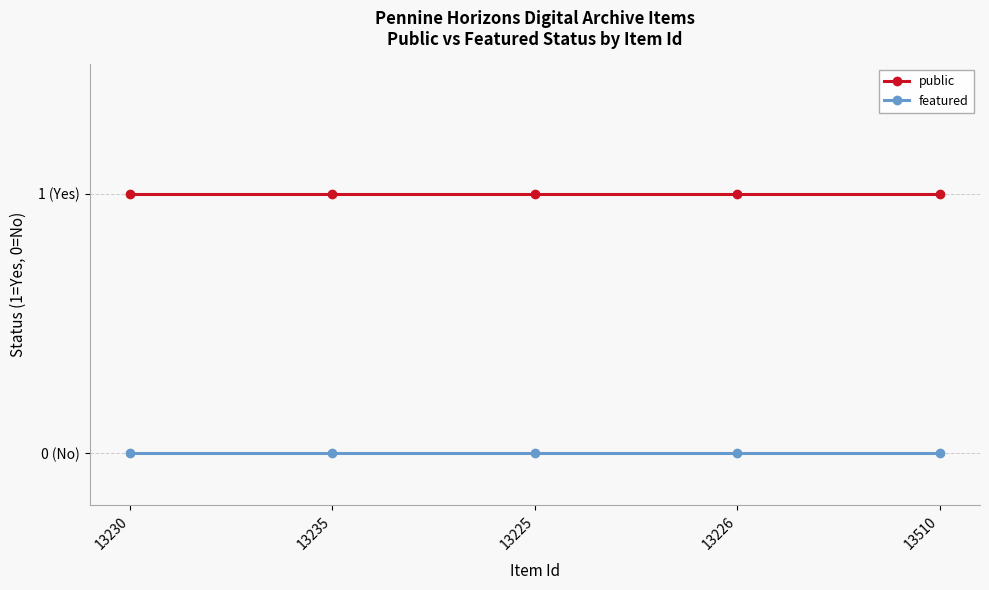

True or false: public has a value of 2 at 13230.

False